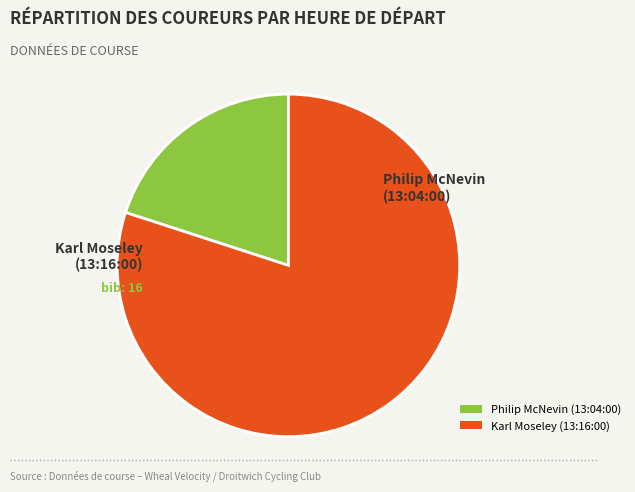

Count the number of slices in the pie.

2